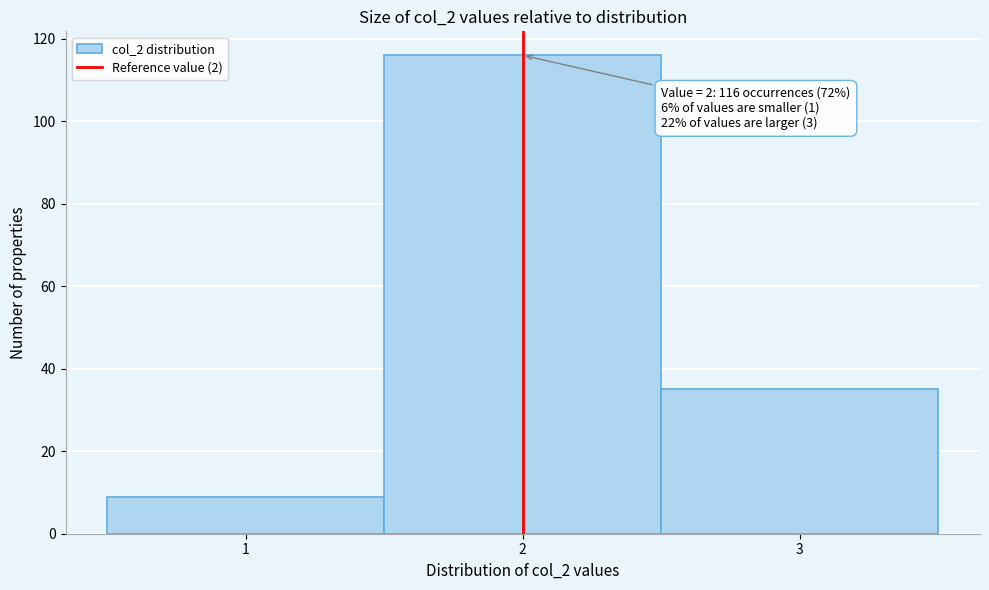

Over which range of the x-axis is the bar tallest?

1.5 to 2.5